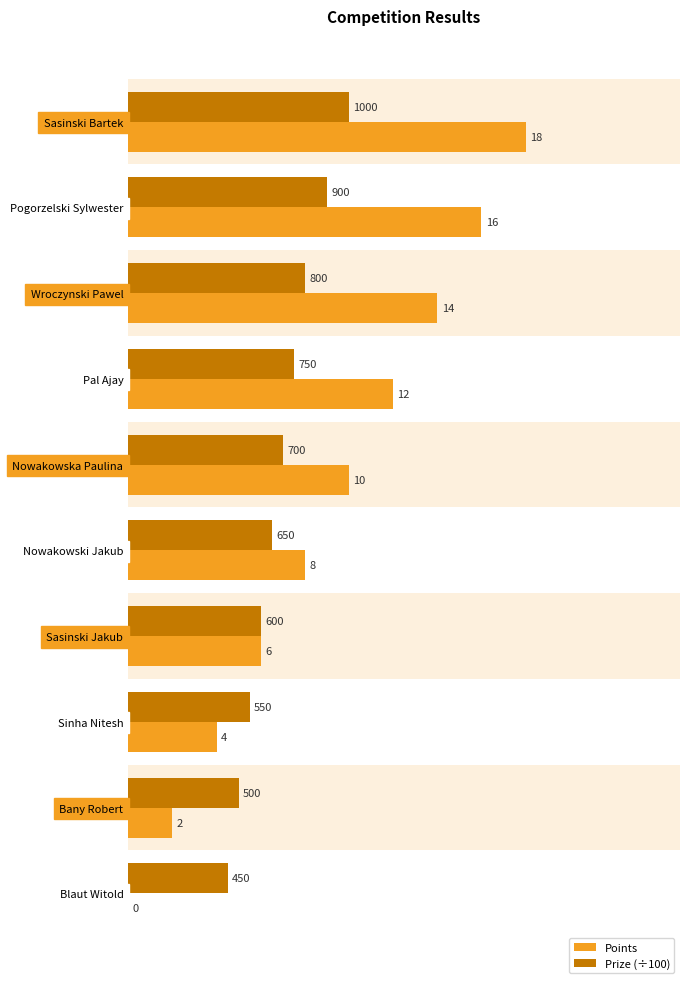

Where is Prize (÷100) nearest to the value 7?

Nowakowska Paulina